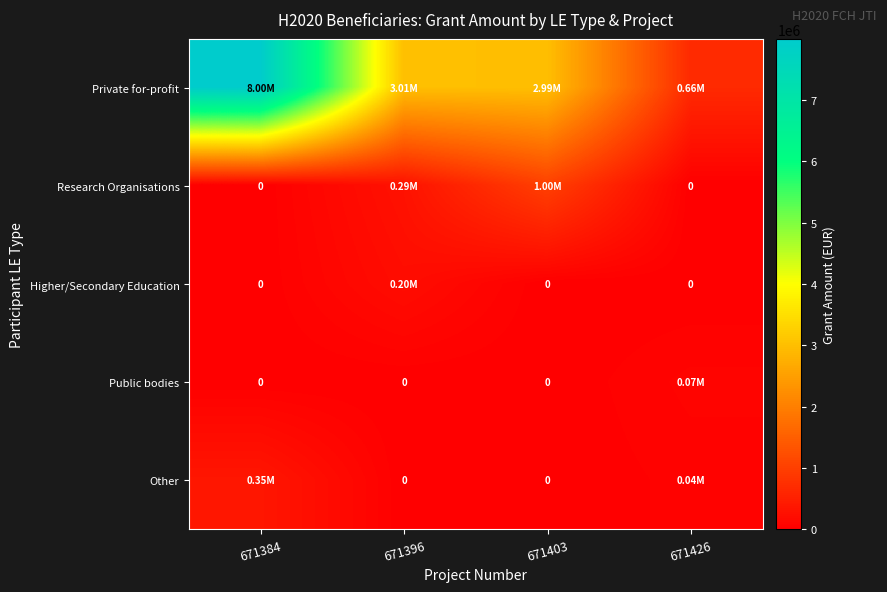

Is the value of Other at 671426 greater than the value of Research Organisations at 671403?

No